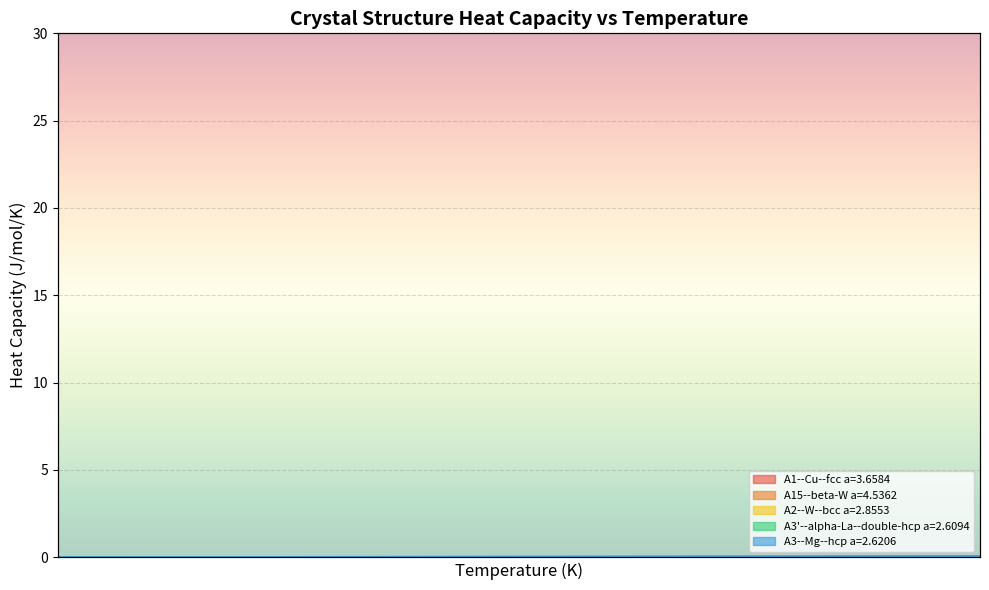

Read the A1--Cu--fcc a=3.6584 value at 10.0.

0.4